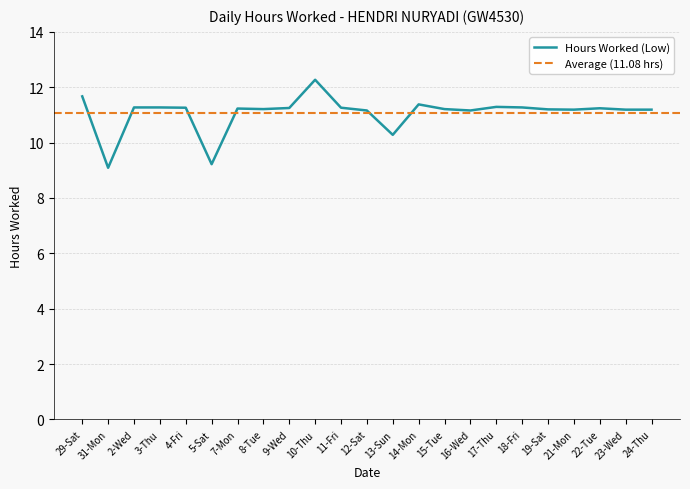

Count the number of categories in the chart.

23